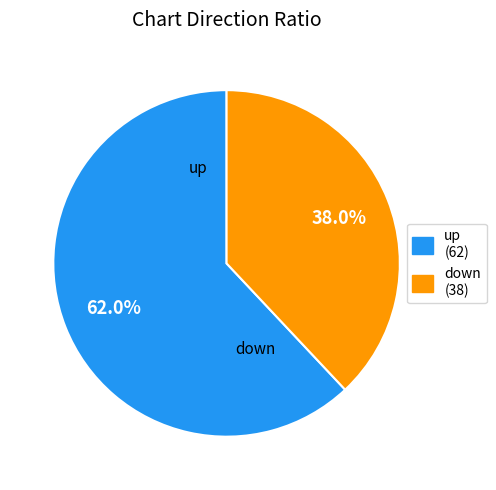

What is the largest slice in the pie chart?

up